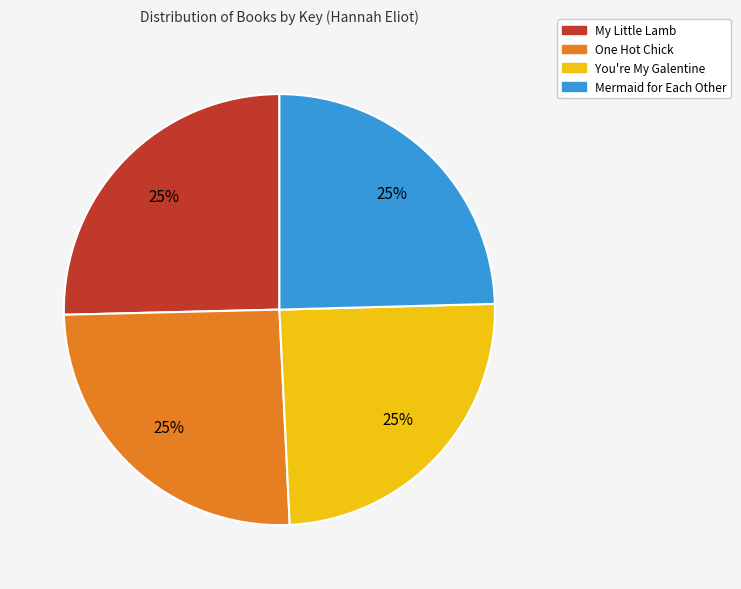

Does any single category account for the majority?

No